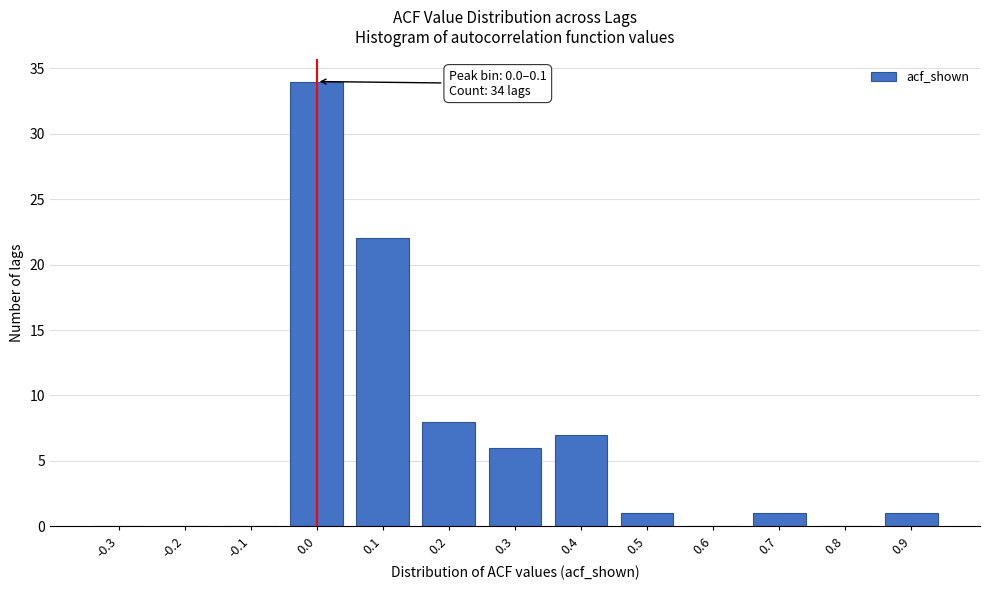

Reading left to right, extract all data points from this chart.

-0.3=0	-0.2=0	-0.1=0	0.0=34	0.1=22	0.2=8	0.3=6	0.4=7	0.5=1	0.6=0	0.7=1	0.8=0	0.9=1